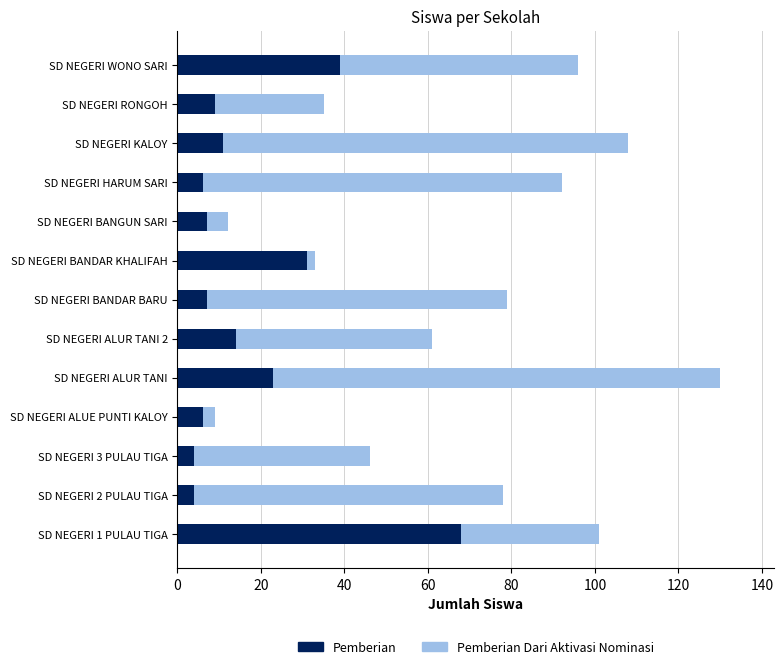

What is the total value across all series at SD NEGERI RONGOH?

35